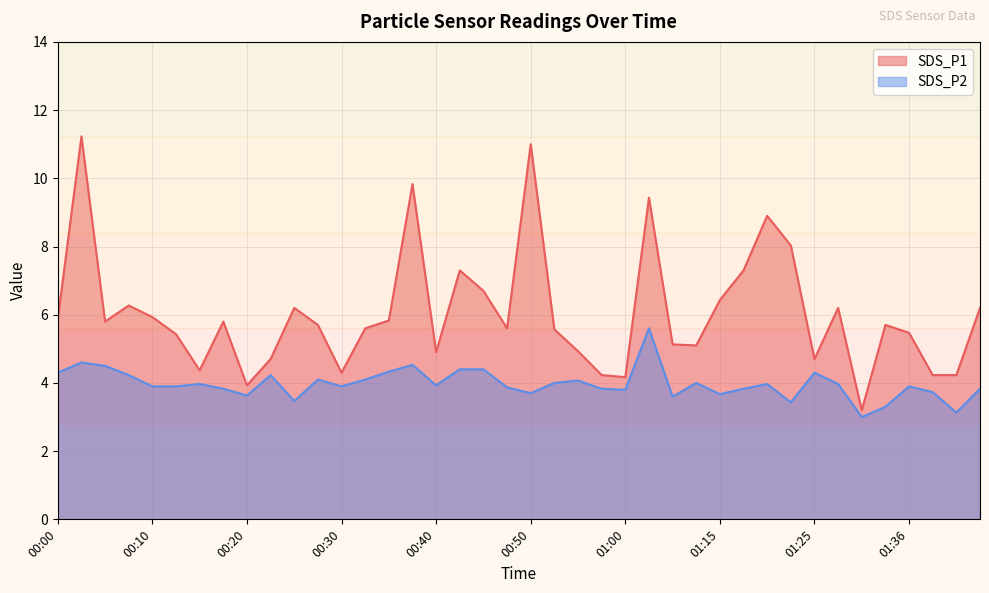

What is the minimum value shown in the chart?

3.0